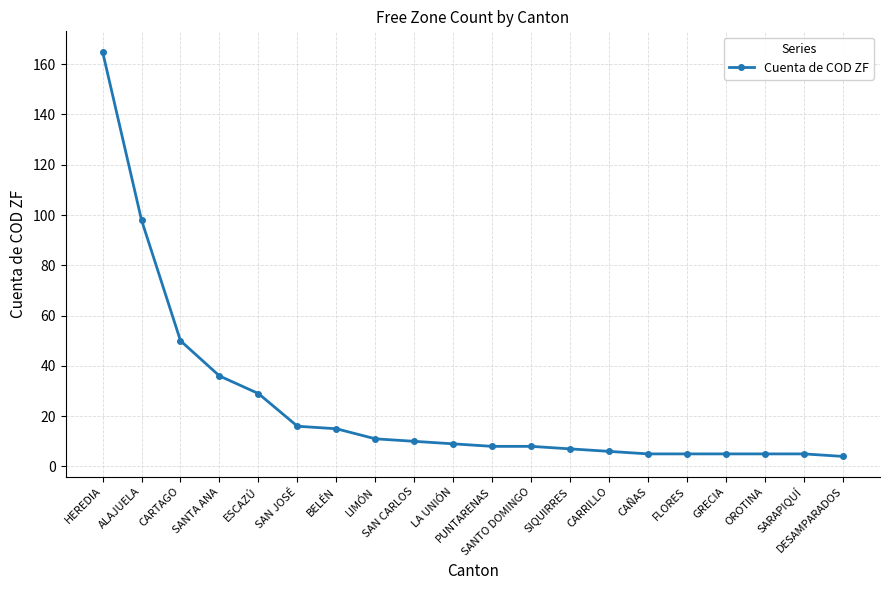

What is the difference between the maximum and minimum values?

161